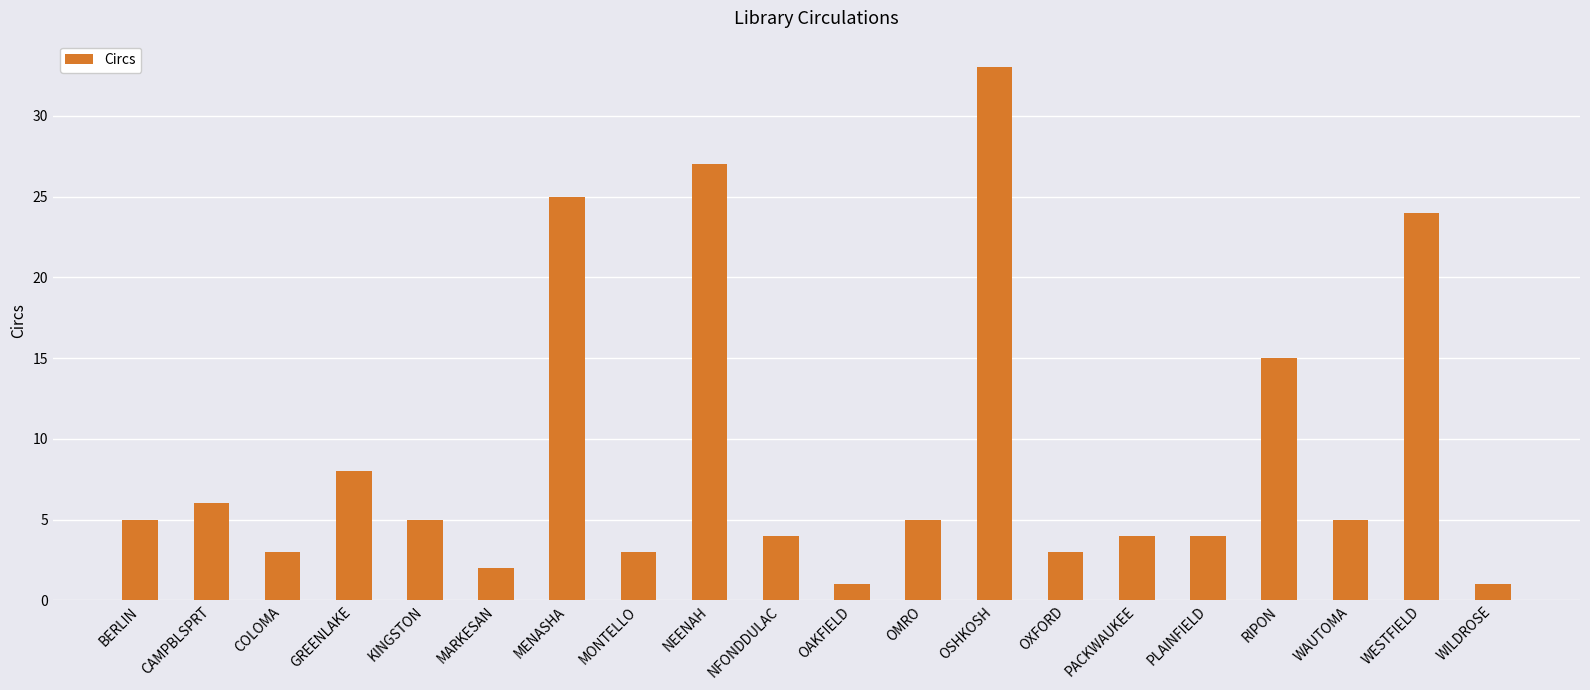

At which label is the value closest to 17?

RIPON